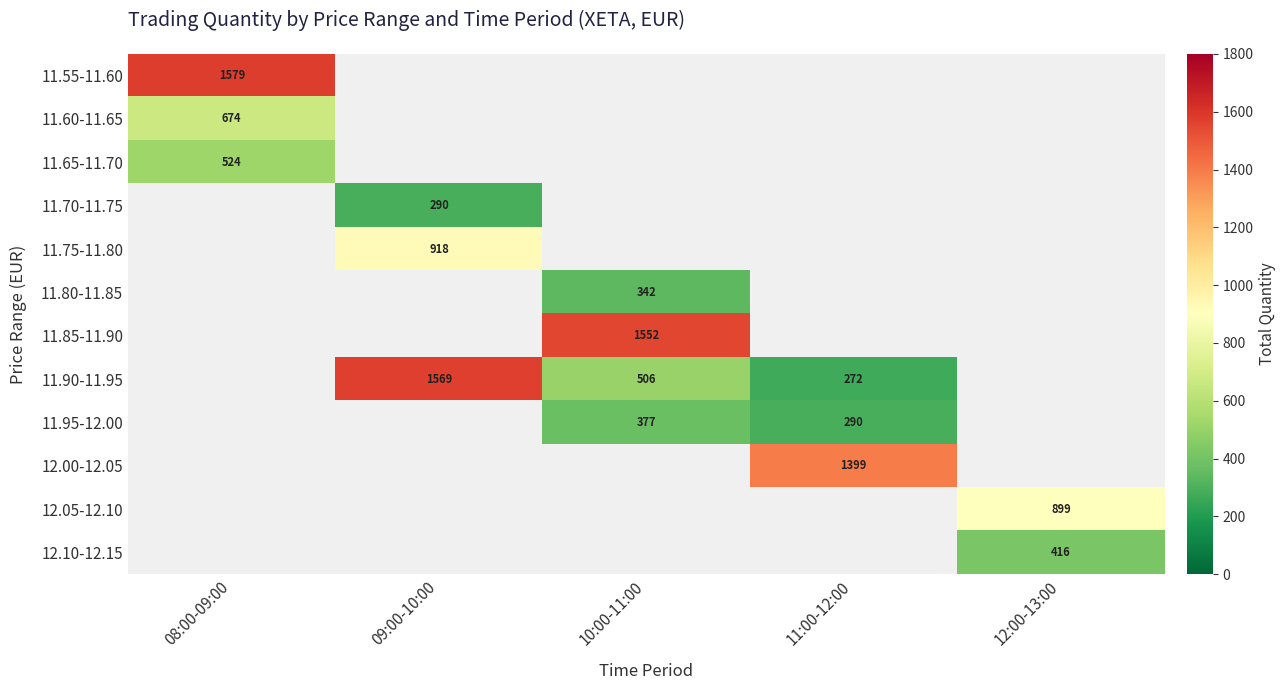

At which category does the chart reach its peak across all series?

08:00-09:00